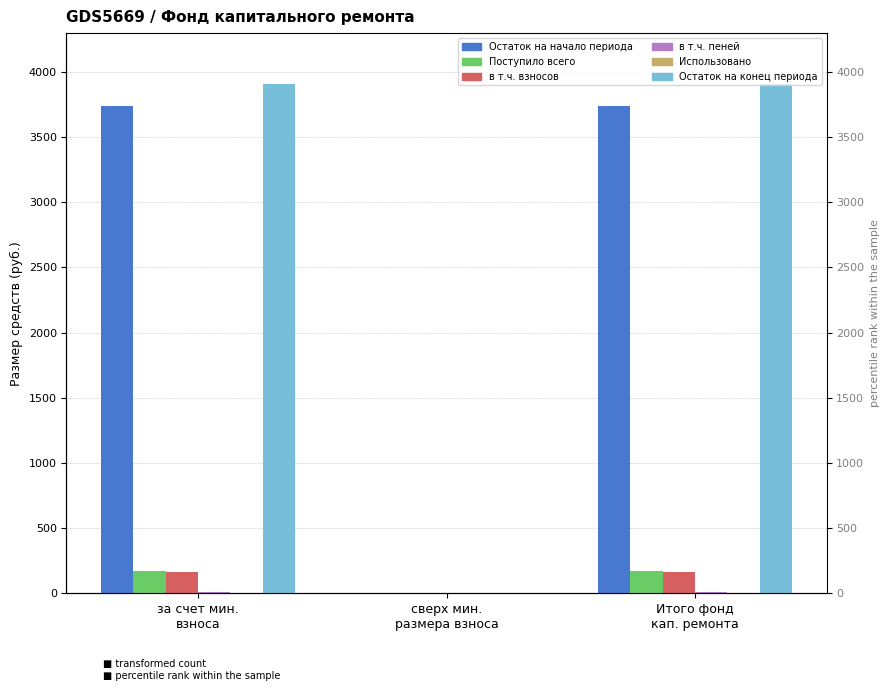

Rank the categories by Использовано value from lowest to highest.

за счет мин.
взноса, сверх мин.
размера взноса, Итого фонд
кап. ремонта